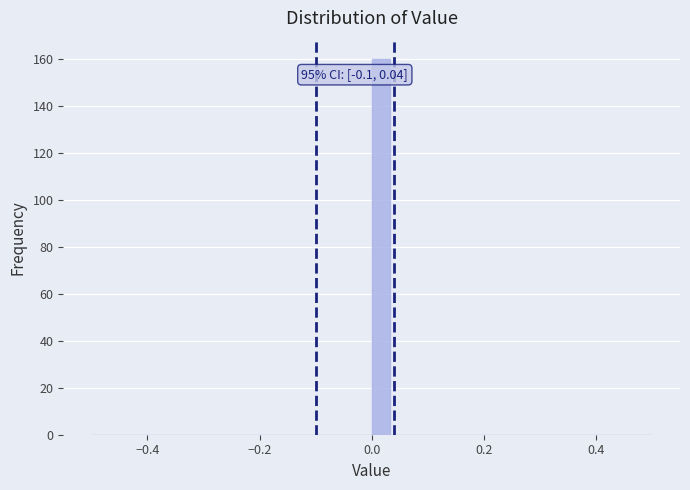

Around what value on the x-axis is the tallest bar? Give the approximate position of its centre, as read against the axis.

0.02